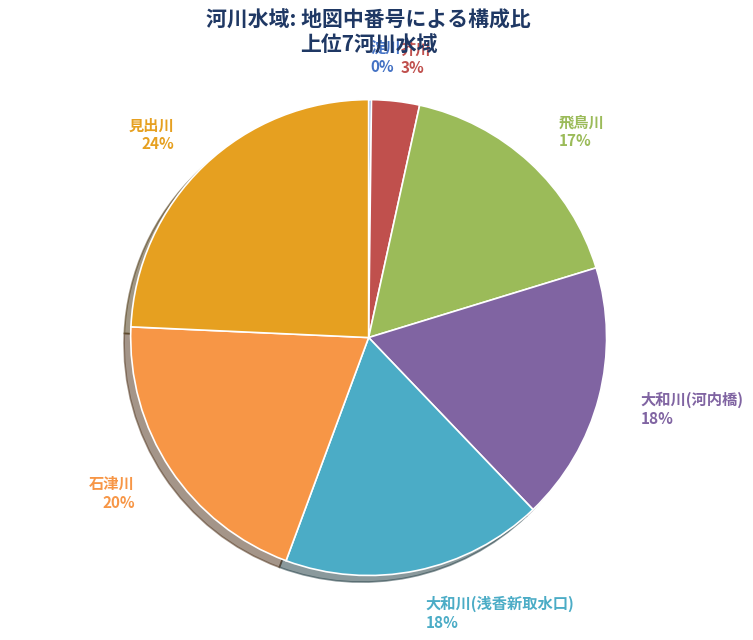

Which has a higher value, 芥川 or 飛鳥川?

飛鳥川